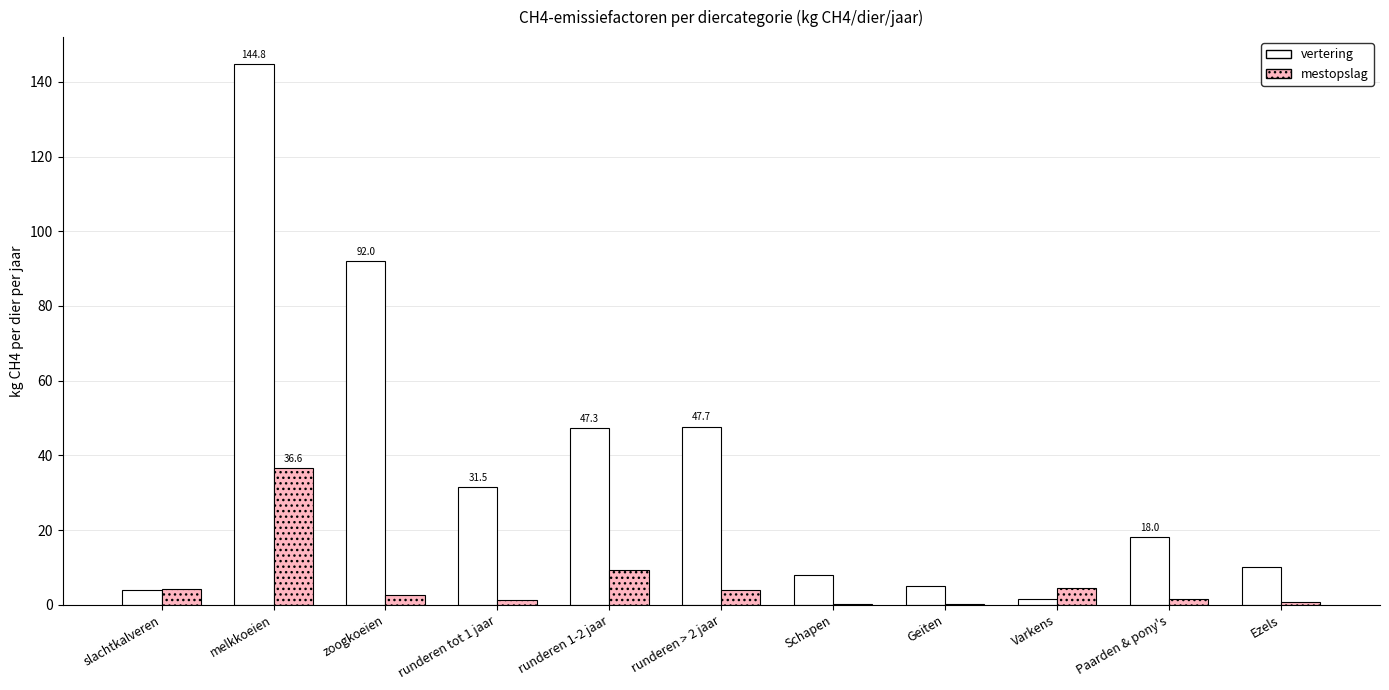

Where does the vertering series first go above 18?

melkkoeien